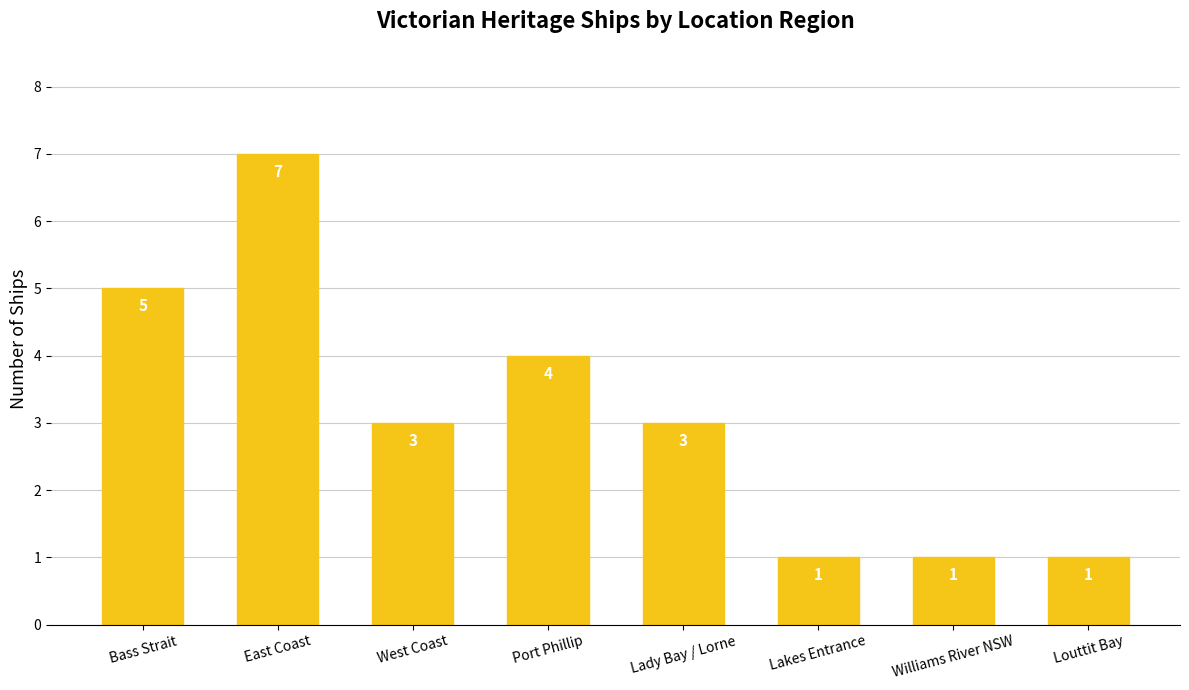

Which category has the highest value across all series?

East Coast